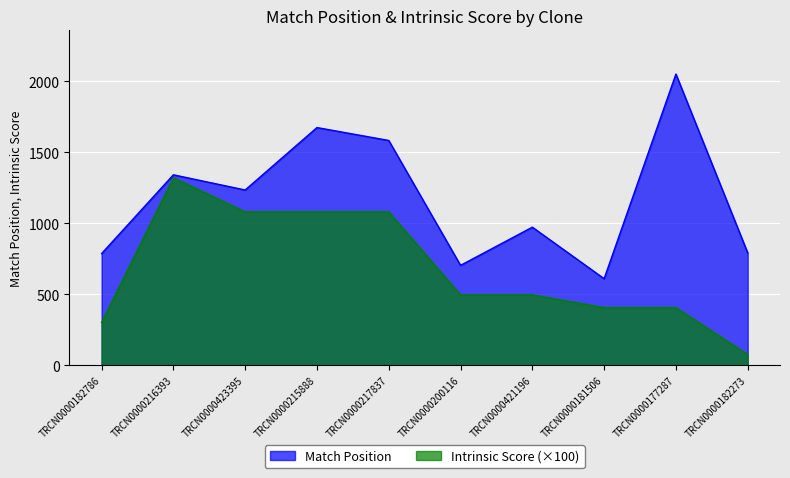

What is the difference between the maximum and second lowest values in the Intrinsic Score series?

1020